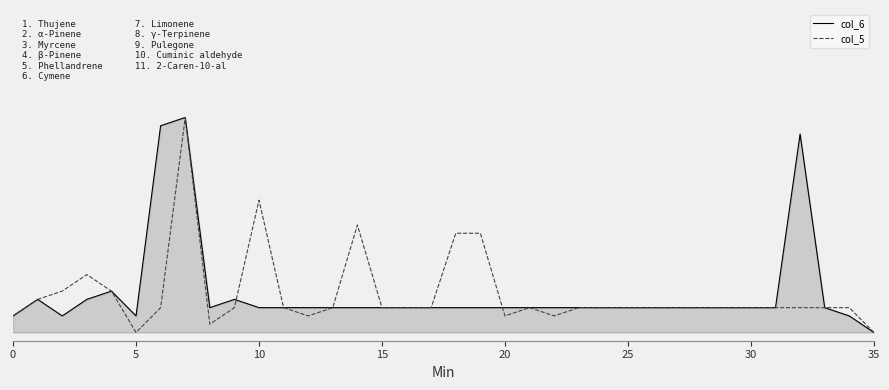

What are all the series names shown in the legend?

col_6, col_5